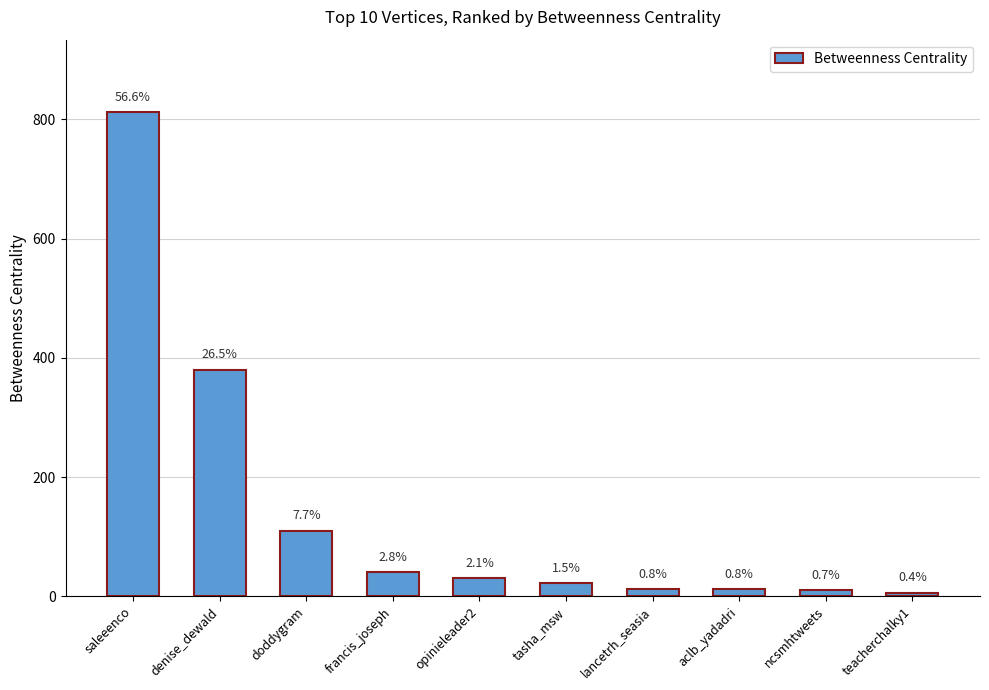

The chart shows a value of 160 at doddygram. True or false?

False